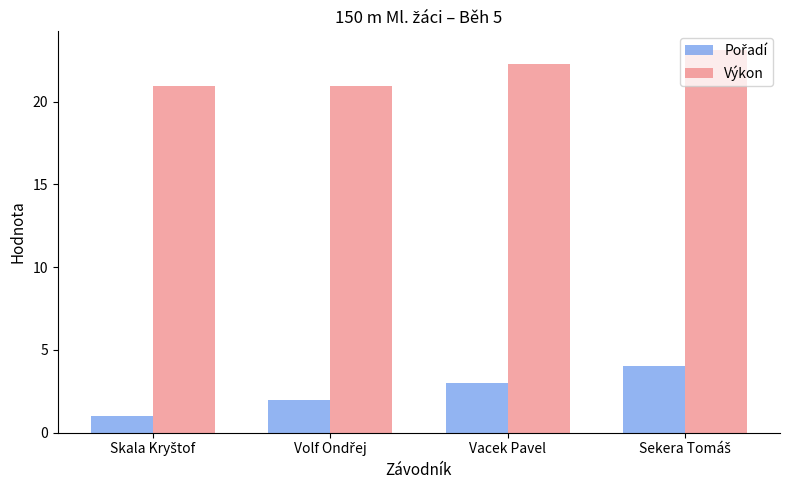

Where is Výkon nearest to the value 22?

Vacek Pavel